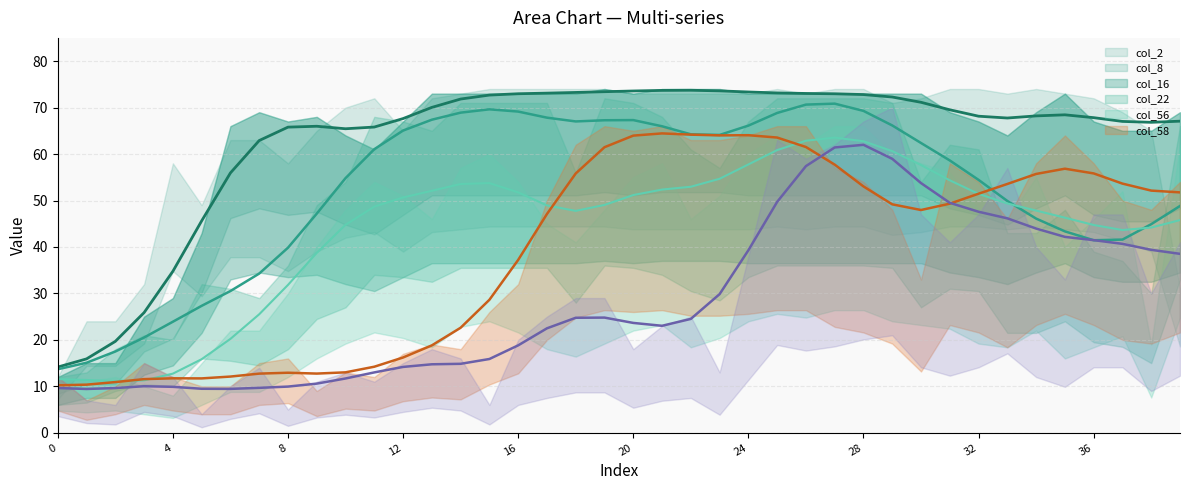

True or false: col_2 has more than 1 points higher than both neighbors.

True